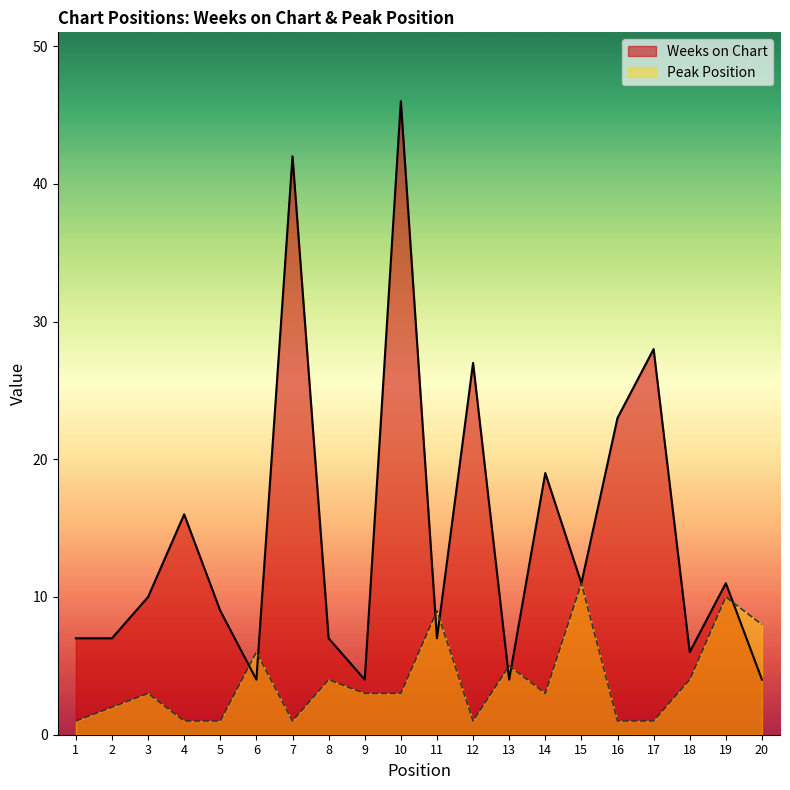

In Weeks on Chart, how many points are higher than both neighbors (excluding endpoints)?

7